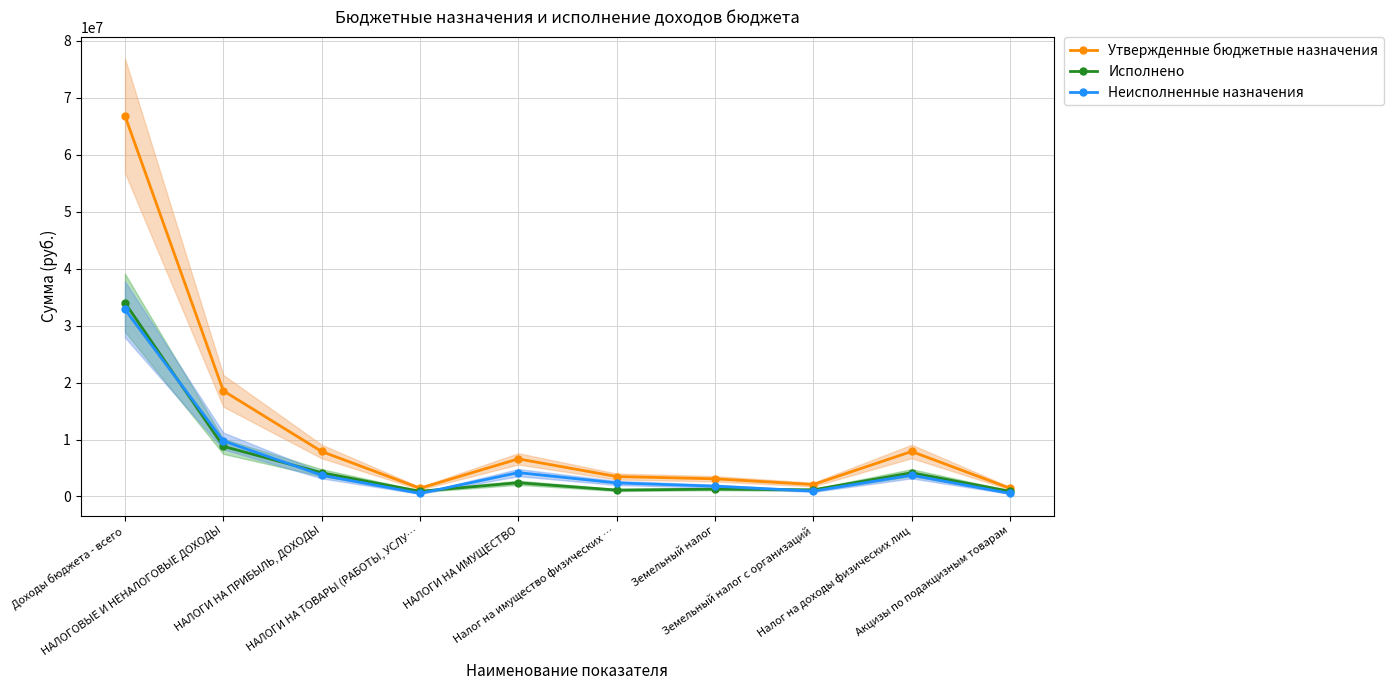

Reading left to right, list all the values displayed in this chart.

Утвержденные бюджетные назначения: Доходы бюджета - всего=66848637.0	НАЛОГОВЫЕ И НЕНАЛОГОВЫЕ ДОХОДЫ=18554000.0	НАЛОГИ НА ПРИБЫЛЬ, ДОХОДЫ=7900000.0	НАЛОГИ НА ТОВАРЫ (РАБОТЫ, УСЛУ…=1443000.0	НАЛОГИ НА ИМУЩЕСТВО=6600000.0	Налог на имущество физических …=3500000.0	Земельный налог=3100000.0	Земельный налог с организаций=2100000.0	Налог на доходы физических лиц=7900000.0	Акцизы по подакцизным товарам=1443000.0
Исполнено: Доходы бюджета - всего=34010839.5	НАЛОГОВЫЕ И НЕНАЛОГОВЫЕ ДОХОДЫ=8800454.9	НАЛОГИ НА ПРИБЫЛЬ, ДОХОДЫ=4162150.1	НАЛОГИ НА ТОВАРЫ (РАБОТЫ, УСЛУ…=907408.1	НАЛОГИ НА ИМУЩЕСТВО=2412563.5	Налог на имущество физических …=1121731.7	Земельный налог=1290831.8	Земельный налог с организаций=1162285.1	Налог на доходы физических лиц=4162150.1	Акцизы по подакцизным товарам=907408.1
Неисполненные назначения: Доходы бюджета - всего=32837797.5	НАЛОГОВЫЕ И НЕНАЛОГОВЫЕ ДОХОДЫ=9753545.1	НАЛОГИ НА ПРИБЫЛЬ, ДОХОДЫ=3737849.9	НАЛОГИ НА ТОВАРЫ (РАБОТЫ, УСЛУ…=535591.9	НАЛОГИ НА ИМУЩЕСТВО=4187436.5	Налог на имущество физических …=2378268.3	Земельный налог=1809168.2	Земельный налог с организаций=937714.9	Налог на доходы физических лиц=3737849.9	Акцизы по подакцизным товарам=535591.9